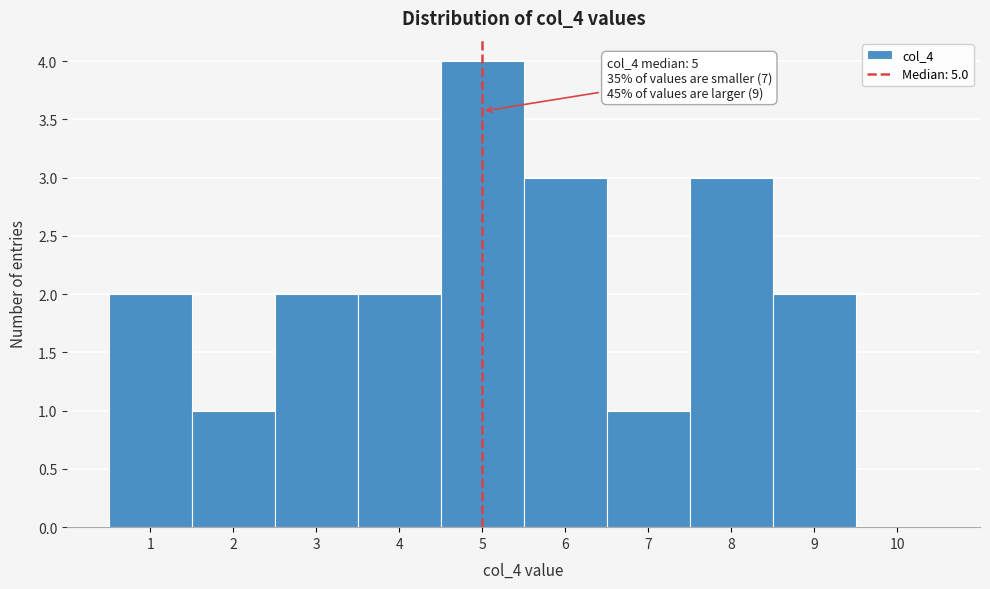

Over which range of the x-axis is the bar tallest?

4.5 to 5.5